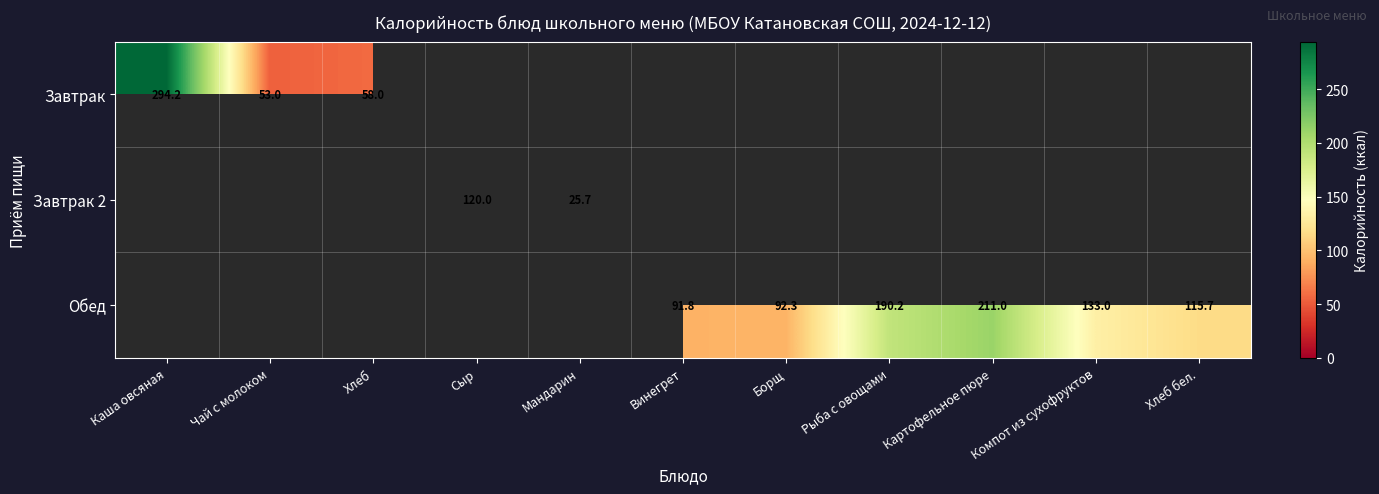

The Обед series shows 91.8 at Винегрет. True or false?

True